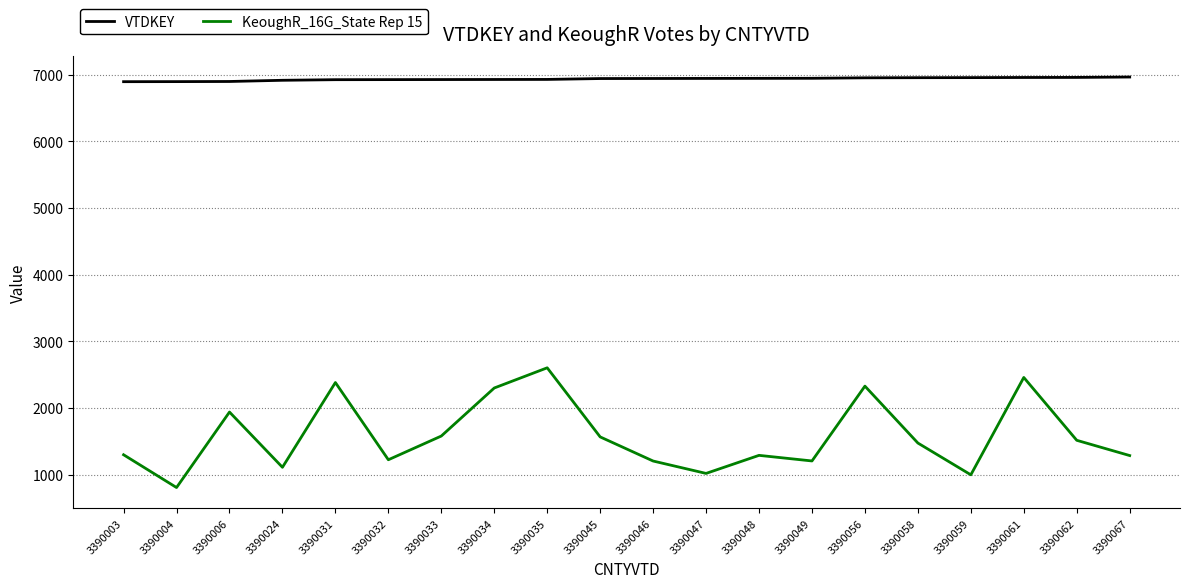

True or false: KeoughR_16G_State Rep 15 and VTDKEY intersect in this chart.

False